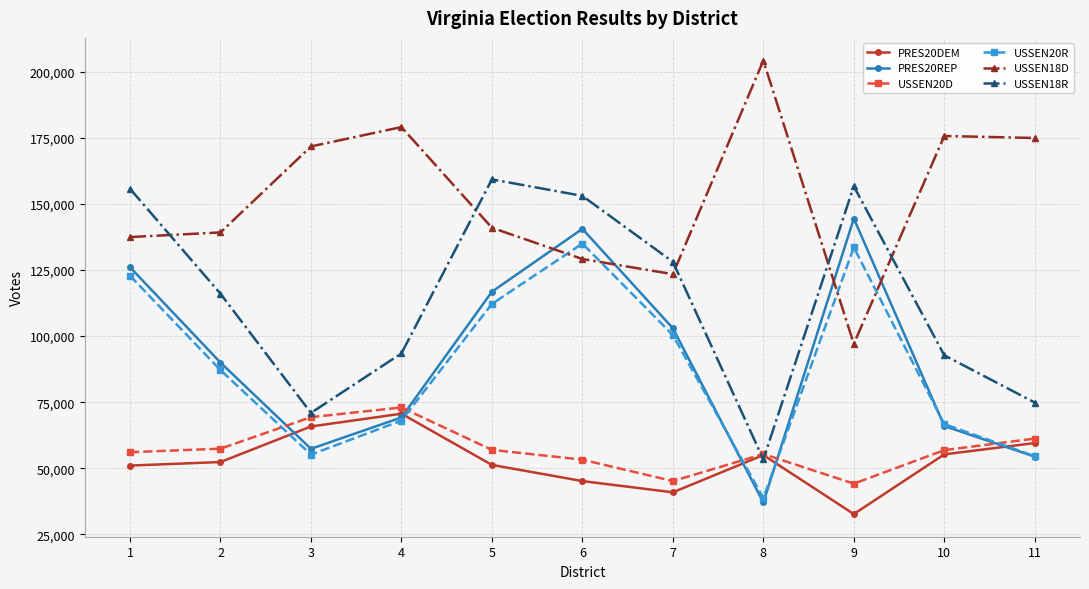

Does the chart display data point markers on the line(s)?

Yes